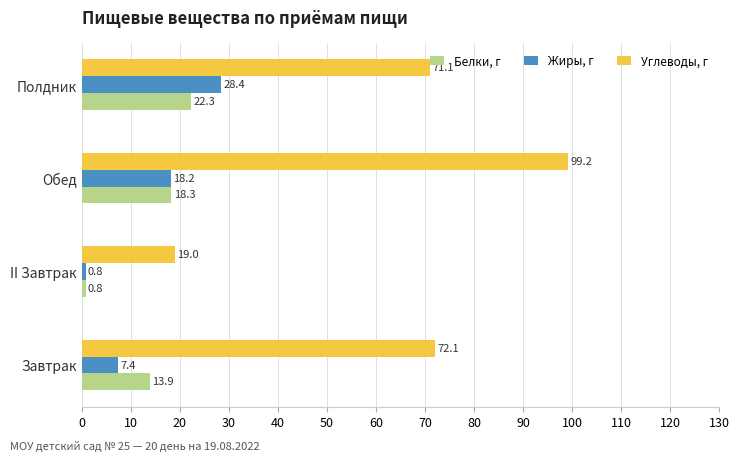

Rank the series by their maximum value, from highest to lowest.

Углеводы, г, Жиры, г, Белки, г